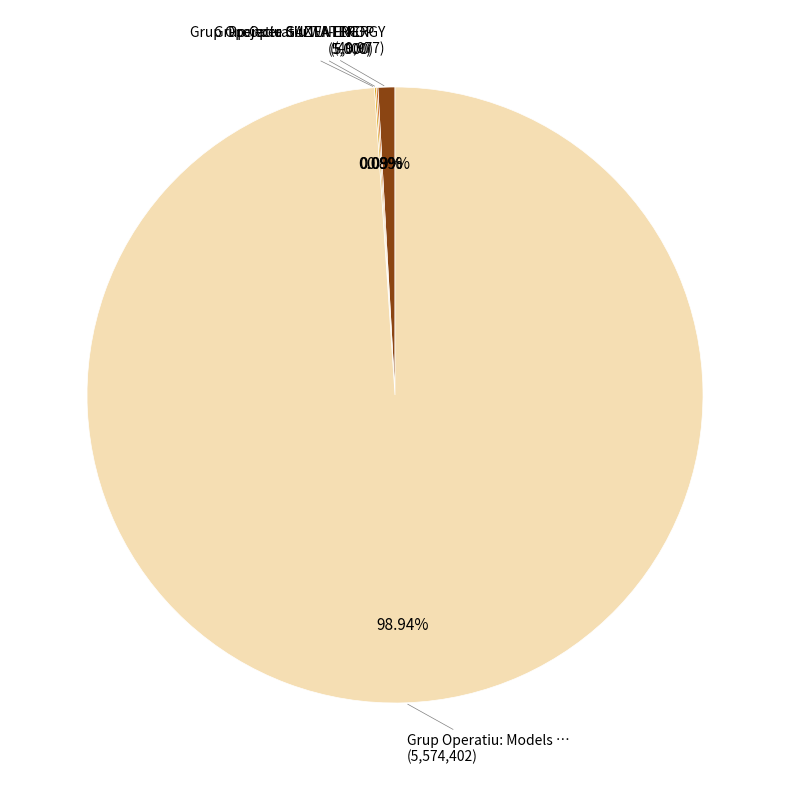

Is there any slice that represents more than half of the pie?

Yes